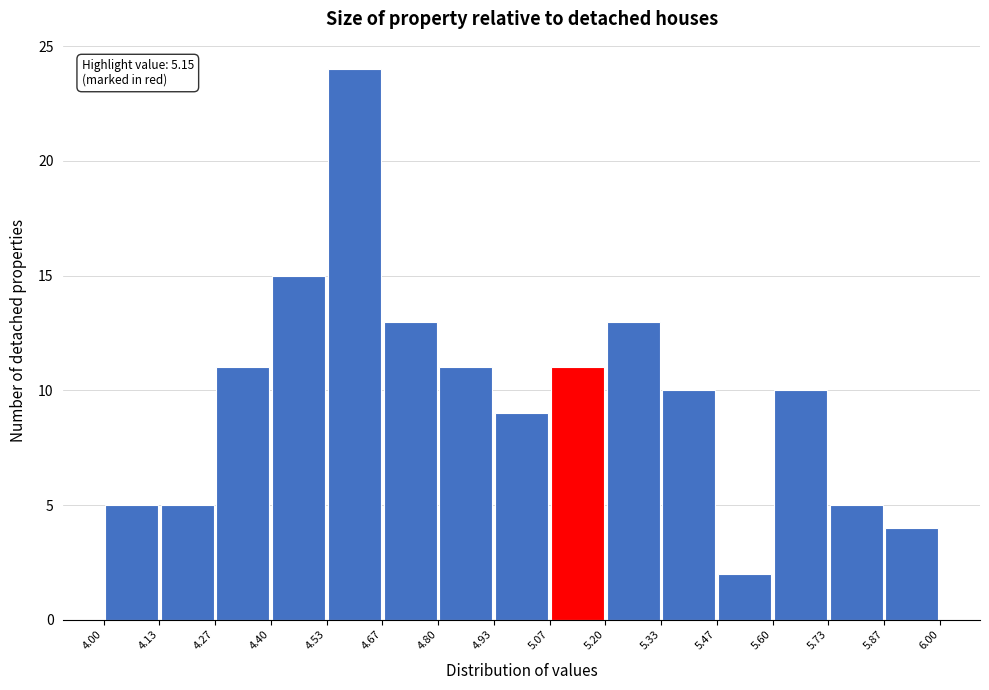

Over which range of the x-axis is the bar tallest?

4.53 to 4.67